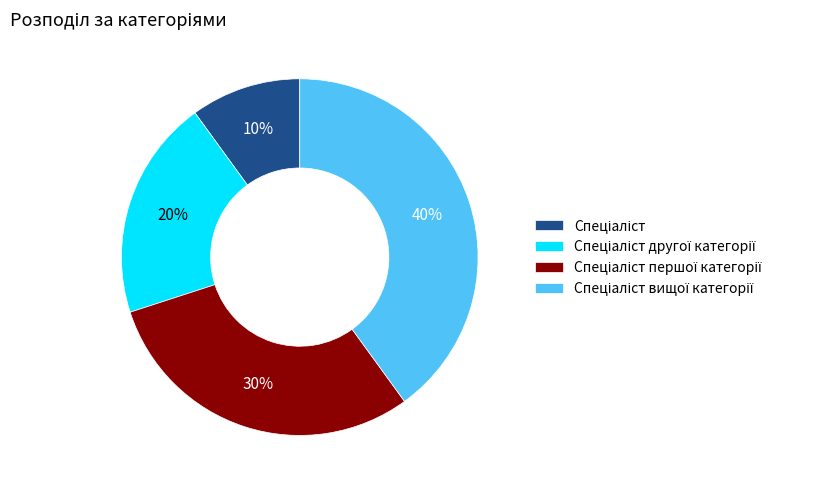

Is there a majority slice in this chart?

No